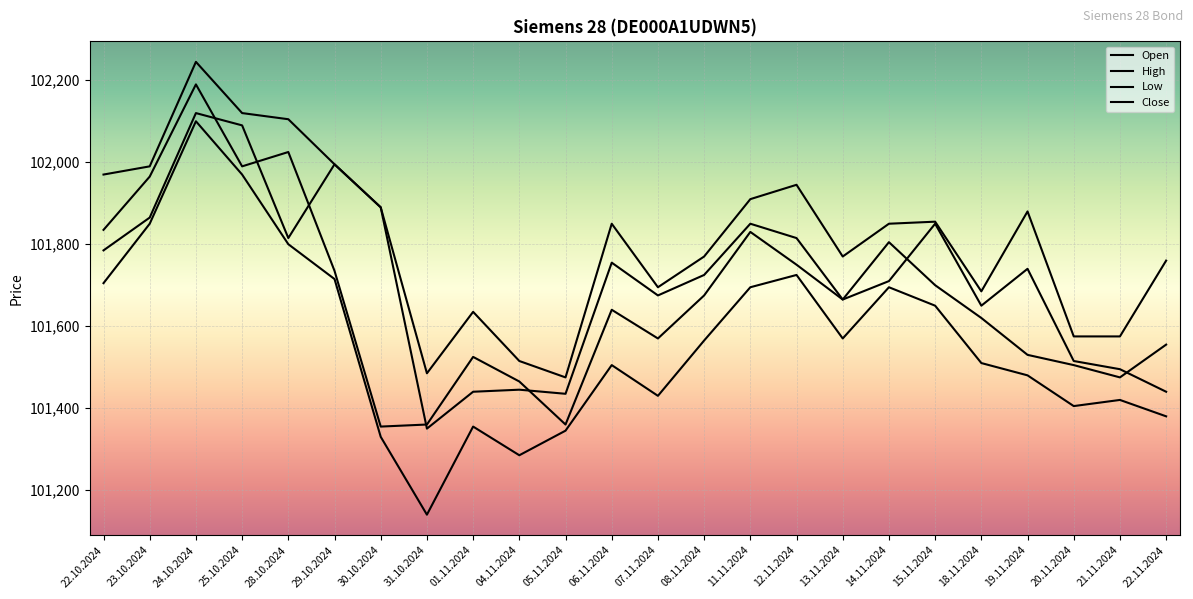

What is the label of the 14th point from the right?

05.11.2024